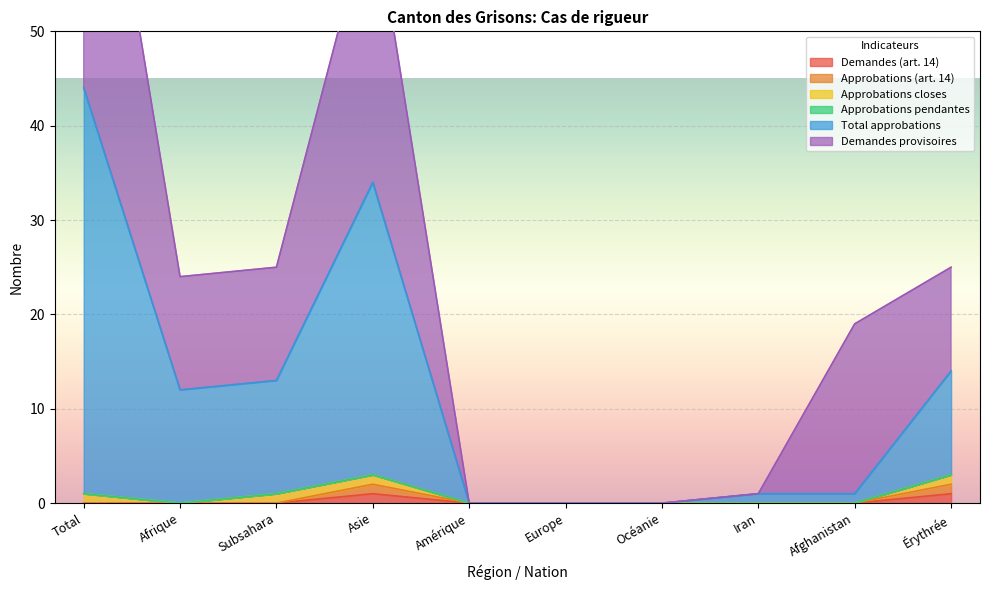

What position from the right is Afrique?

9